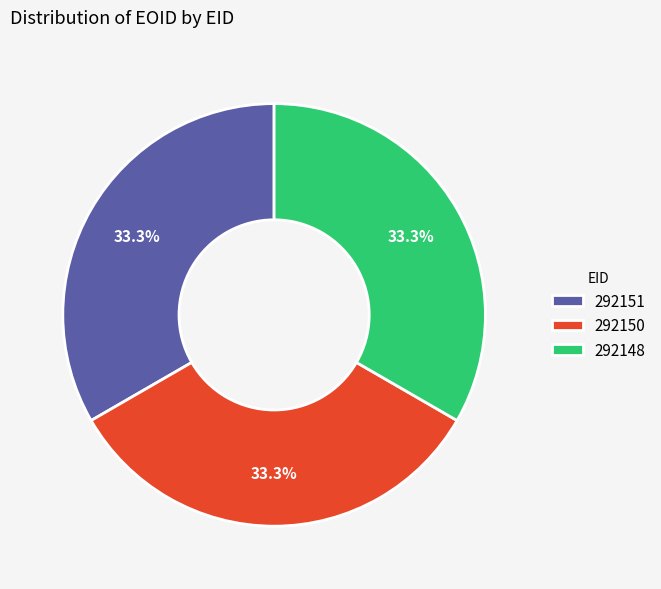

Approximately how many times larger is the value at 292151 compared to 292148?

1.0